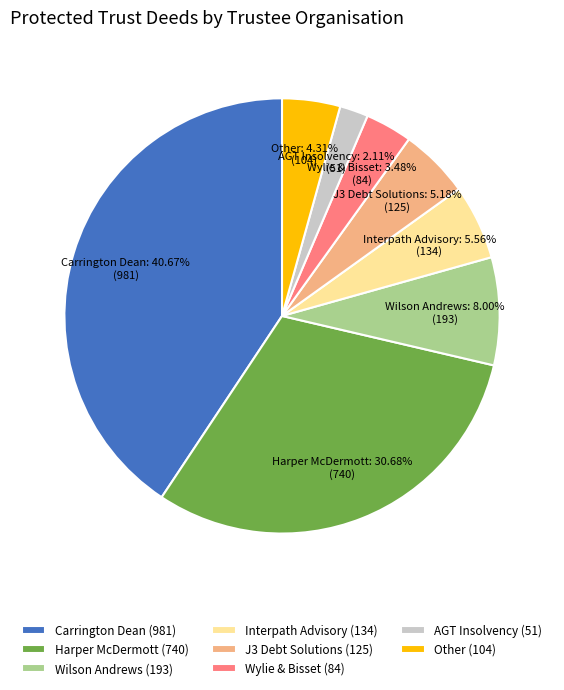

To the nearest percent, what is the average slice percentage?

12%